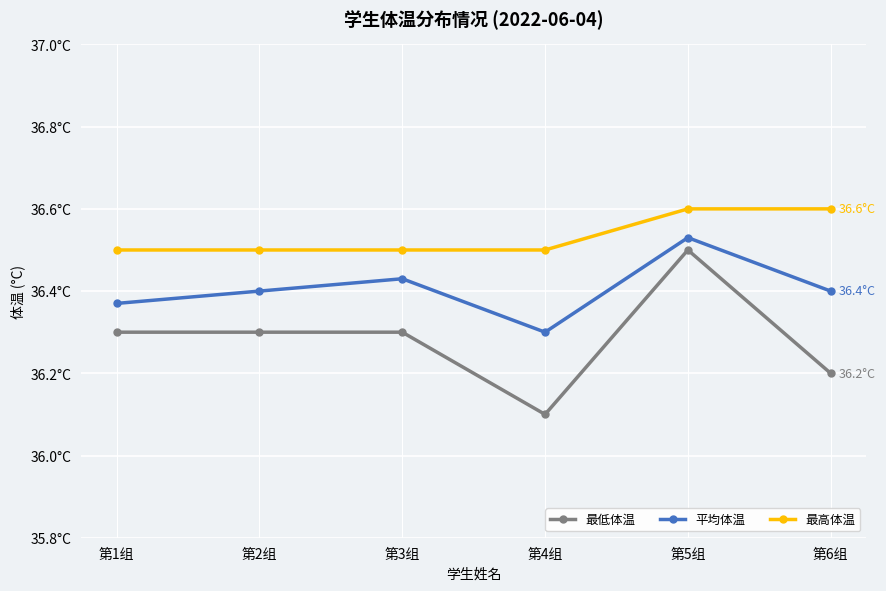

Does the chart have visible grid lines?

Yes